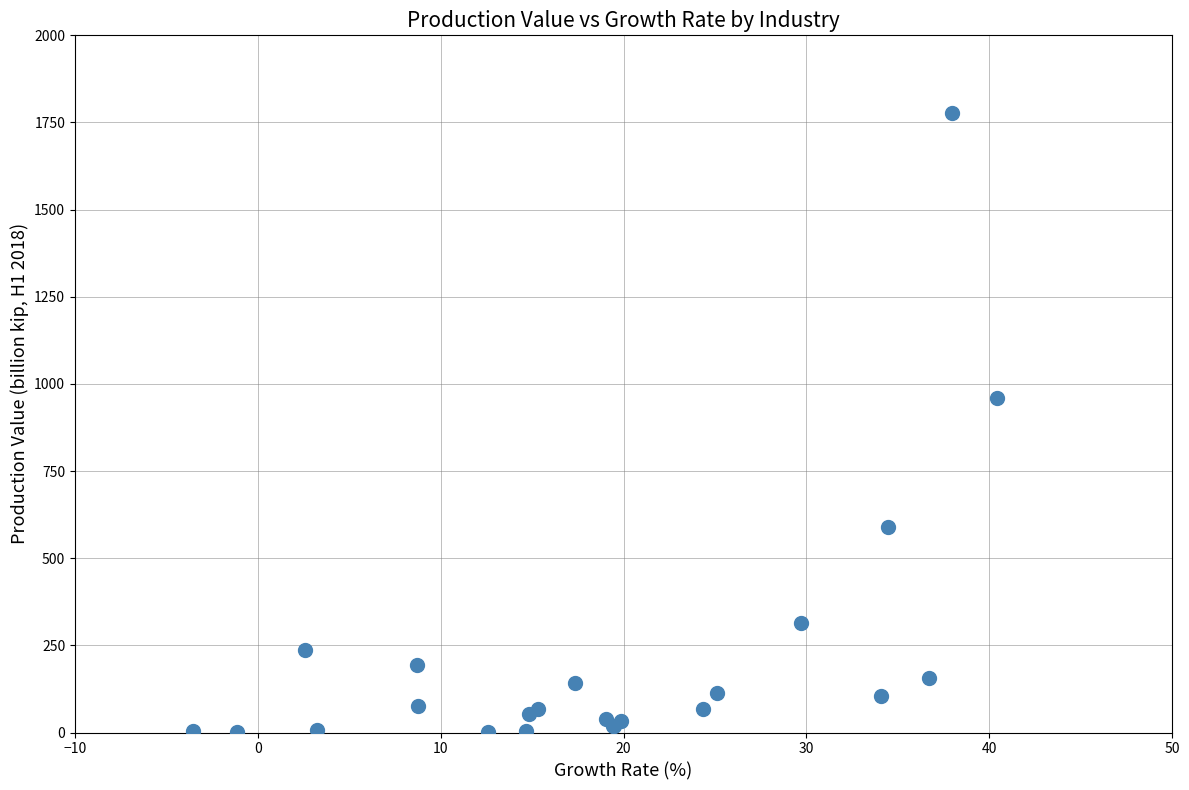

What Y value in the scatter plot is closest to 889?

960.2